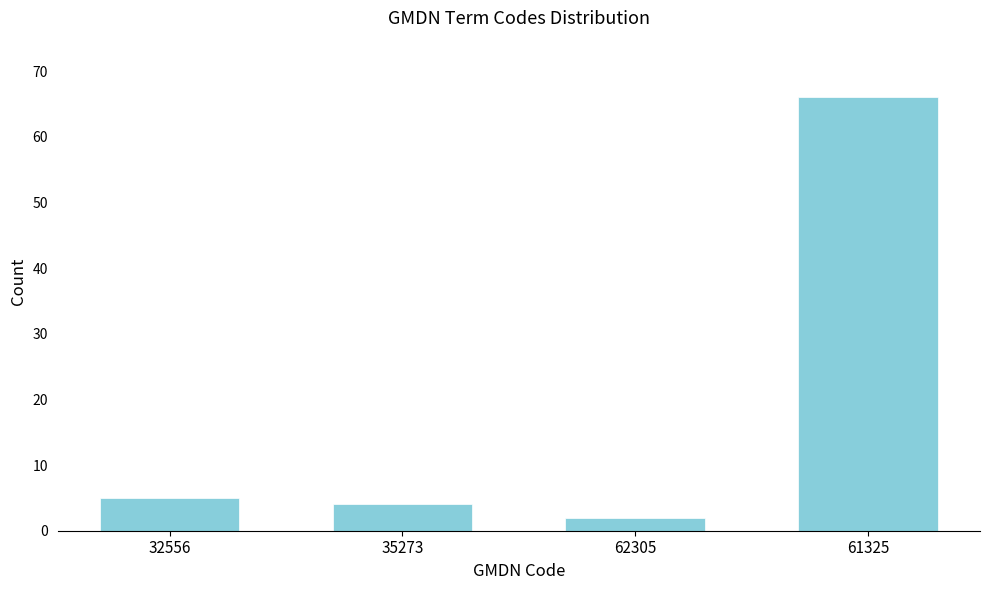

Reading right to left, what are all the values shown in this chart?

66	2	4	5